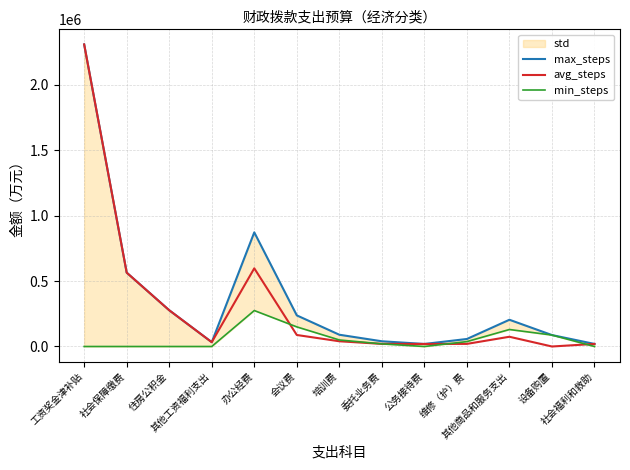

Does the chart have visible grid lines?

Yes